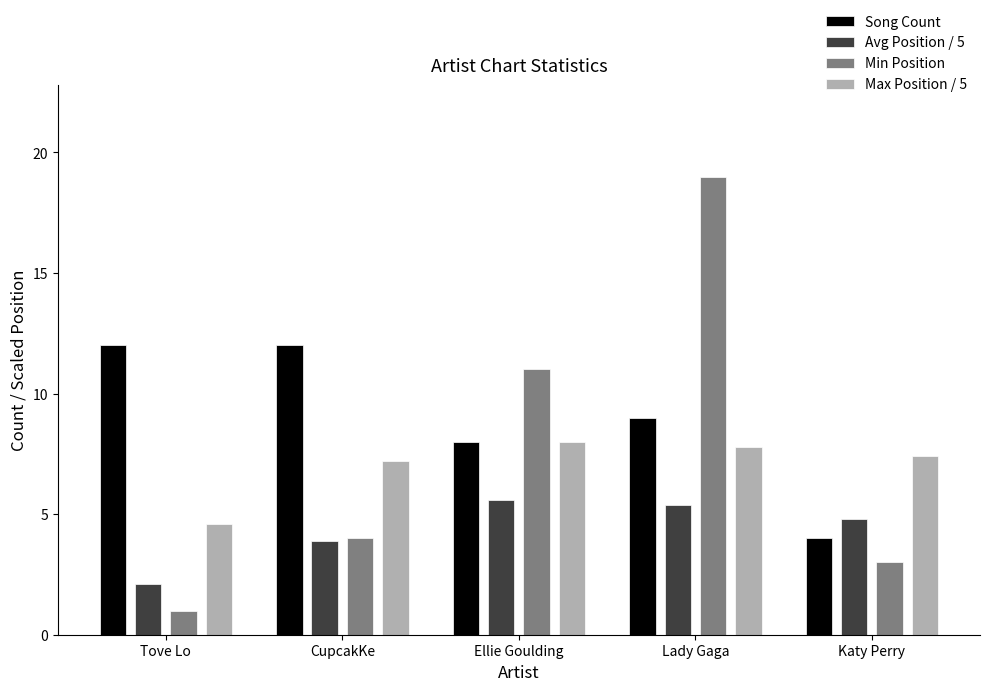

Reading right to left, transcribe all the data shown in this chart.

Song Count: 4.0	9.0	8.0	12.0	12.0
Avg Position / 5: 4.8	5.4	5.6	3.9	2.1
Min Position: 3.0	19.0	11.0	4.0	1.0
Max Position / 5: 7.4	7.8	8.0	7.2	4.6